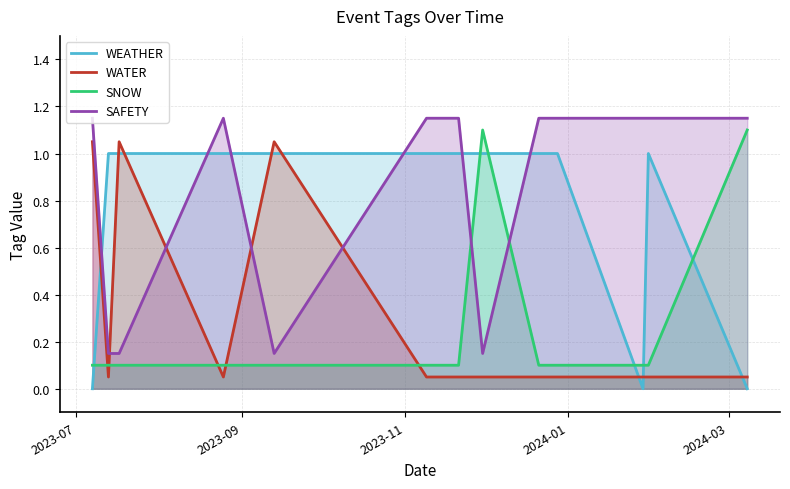

Which series has the largest total across all categories?

SAFETY